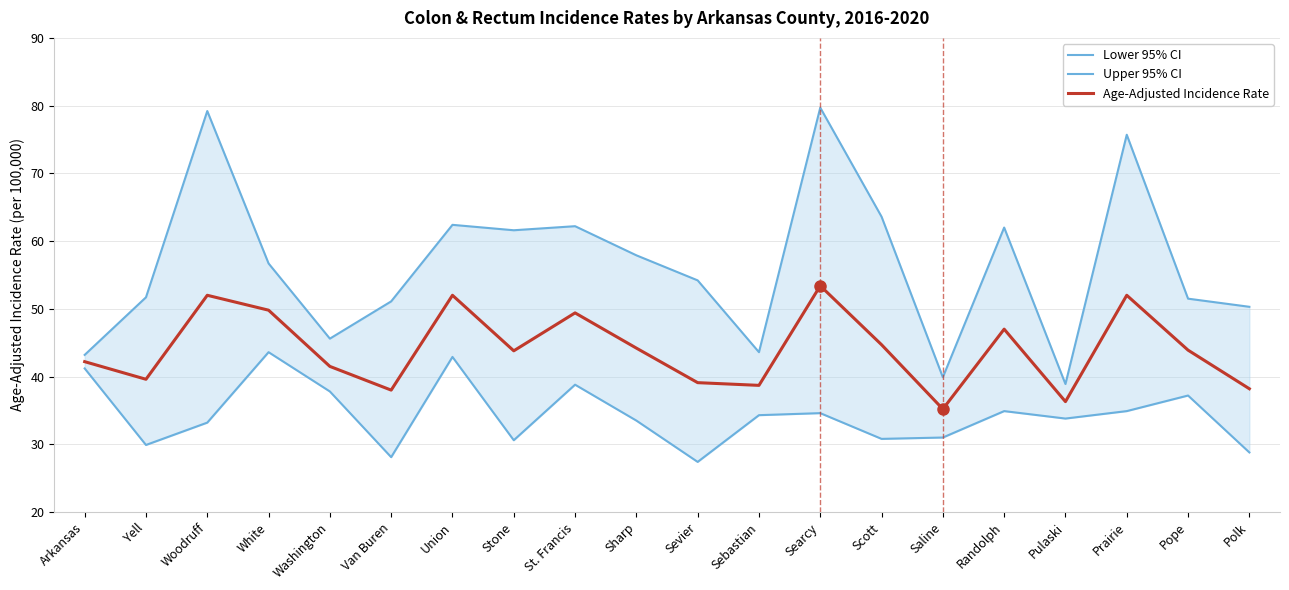

At which category does Upper 95% CI reach its first local valley?

Washington